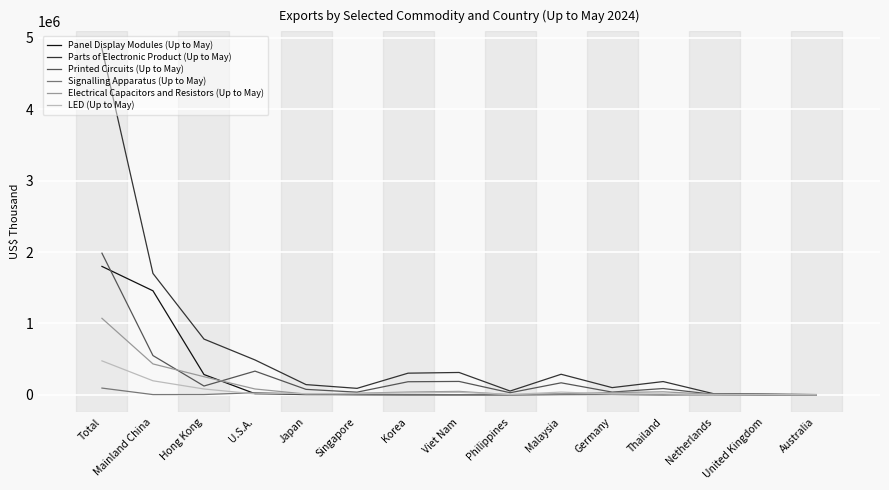

At which label is Parts of Electronic Product (Up to May) closest to 2426117?

Mainland China